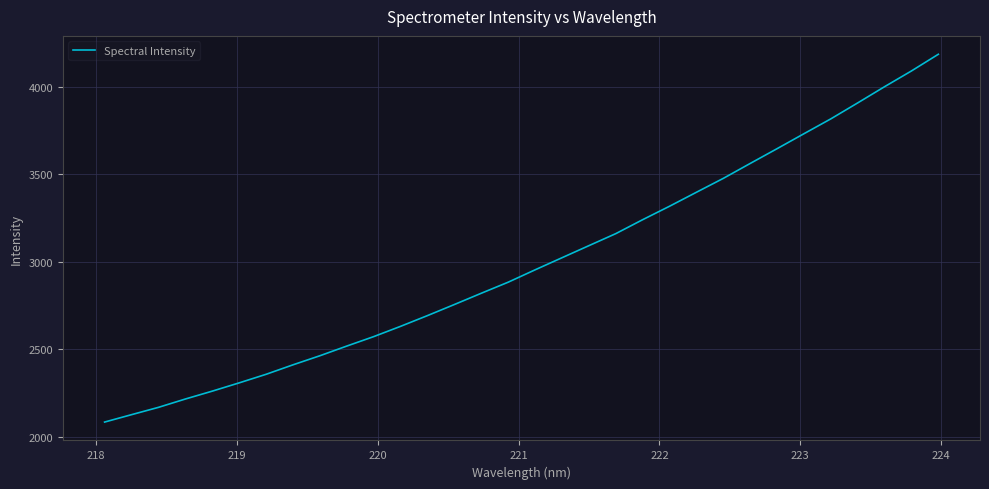

What is the difference between the maximum and minimum values?

2103.7